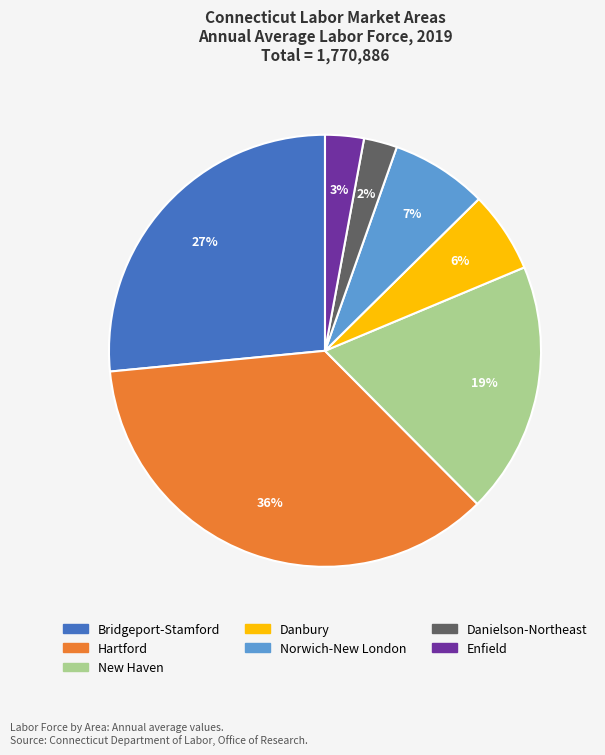

Do Danielson-Northeast and Enfield together represent more than half of the pie?

No